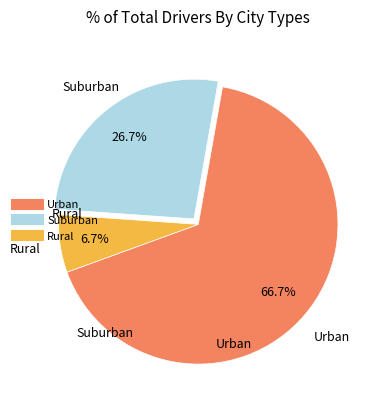

Count the number of slices in the pie.

3